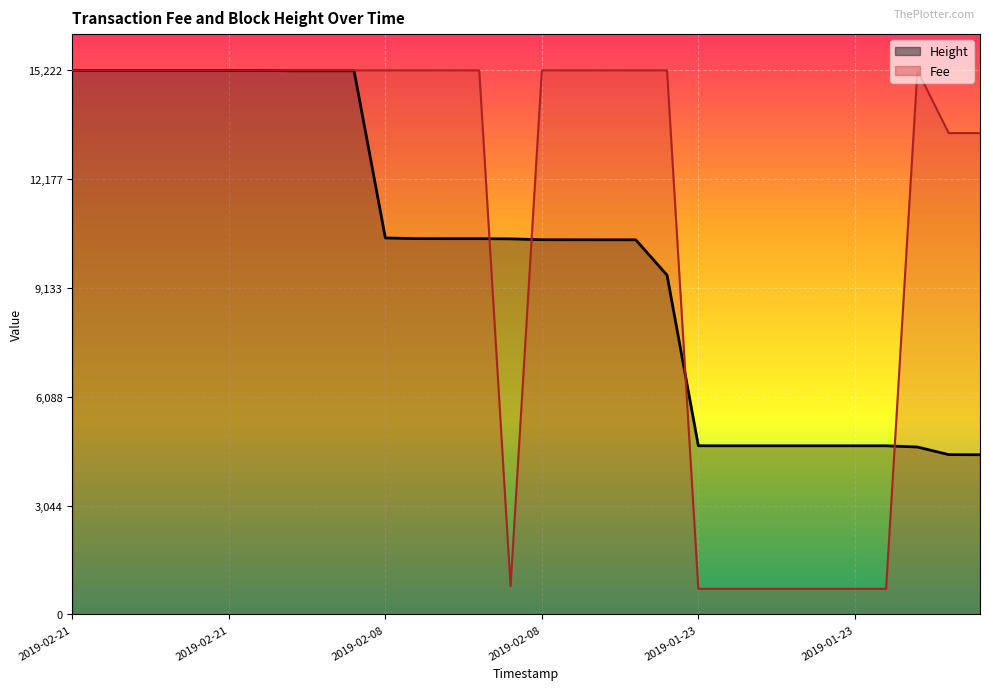

How many values in the Height series exceed 10?

19